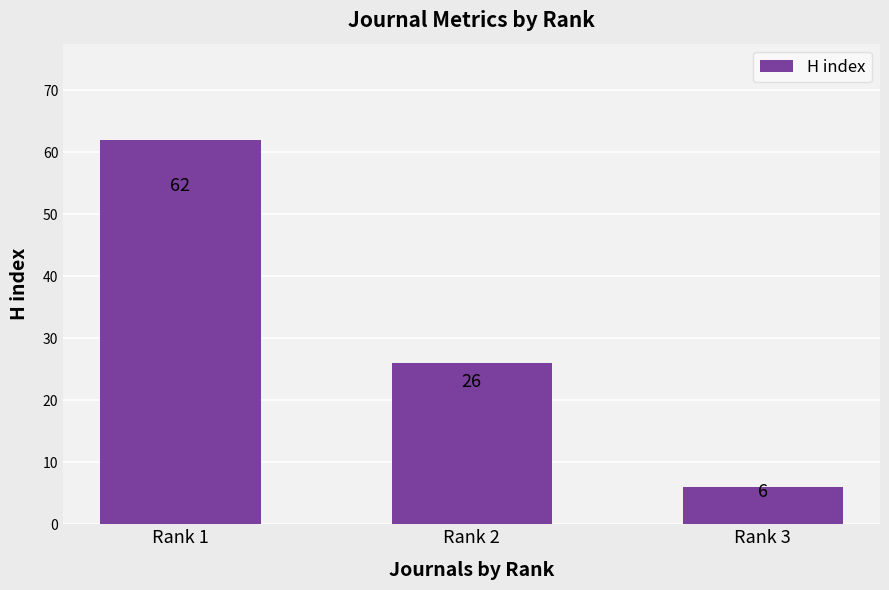

What is the ratio of the value at Rank 2 to the value at Rank 3?

4.3